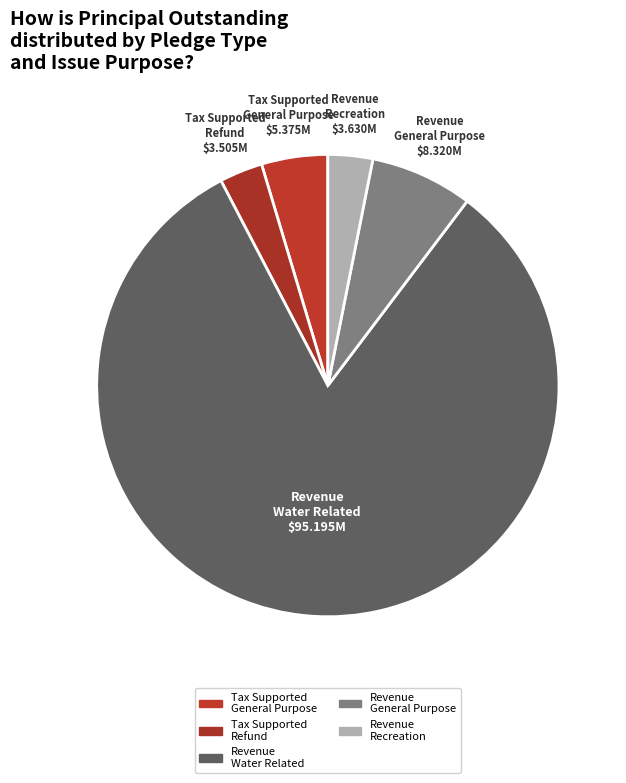

Do Tax Supported Refund and Revenue General Purpose together represent more than half of the pie?

No